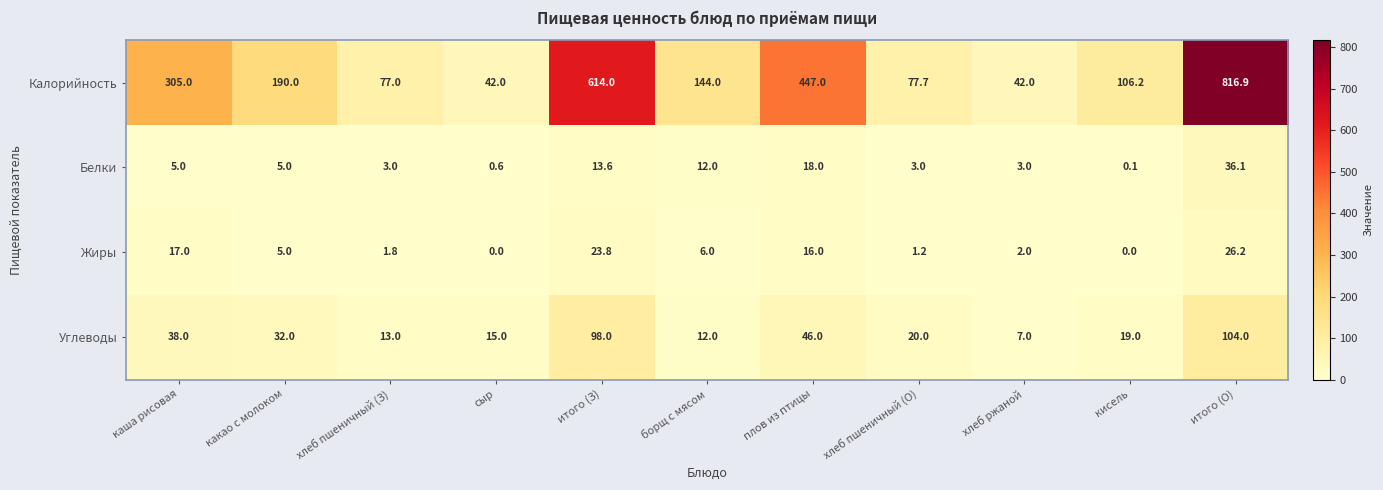

What is the total value across all series at кисель?

125.3